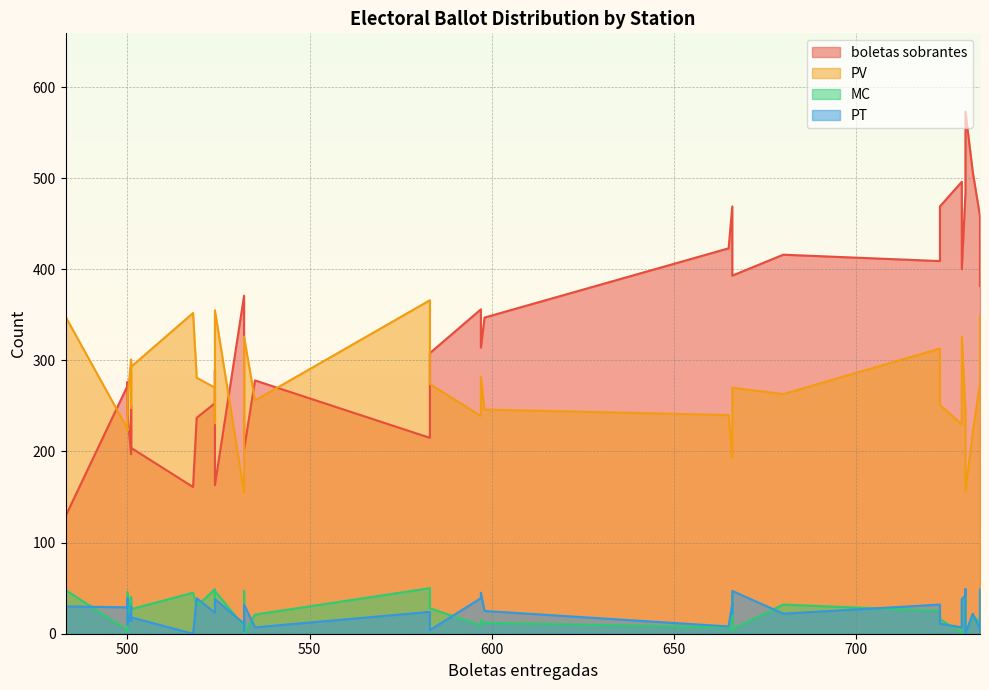

What is the maximum value shown in the chart?

573